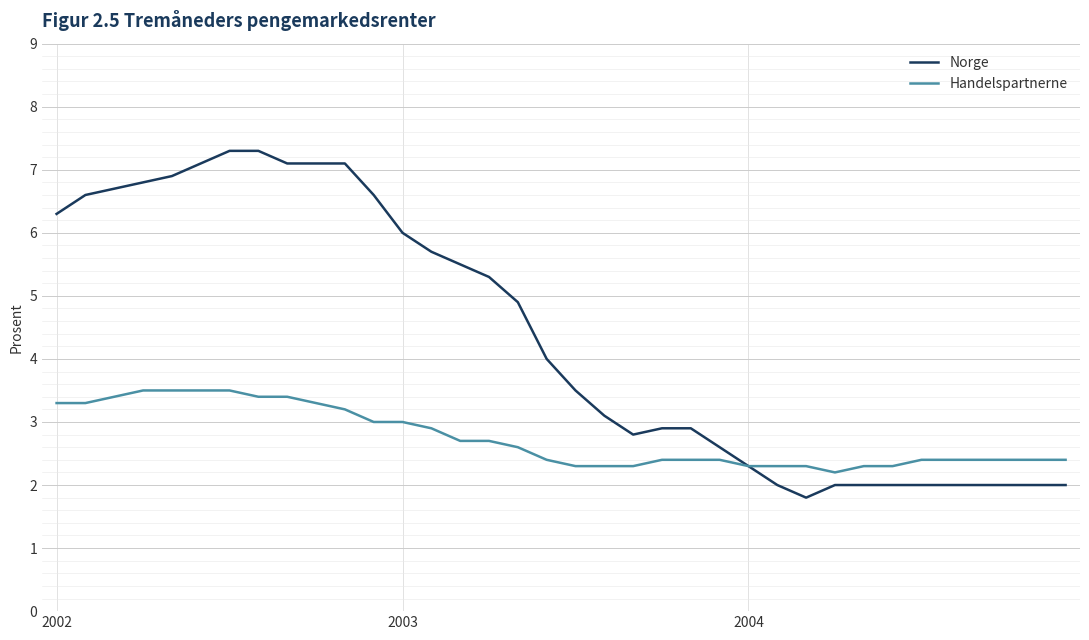

Which series has the largest total across all categories?

Norge